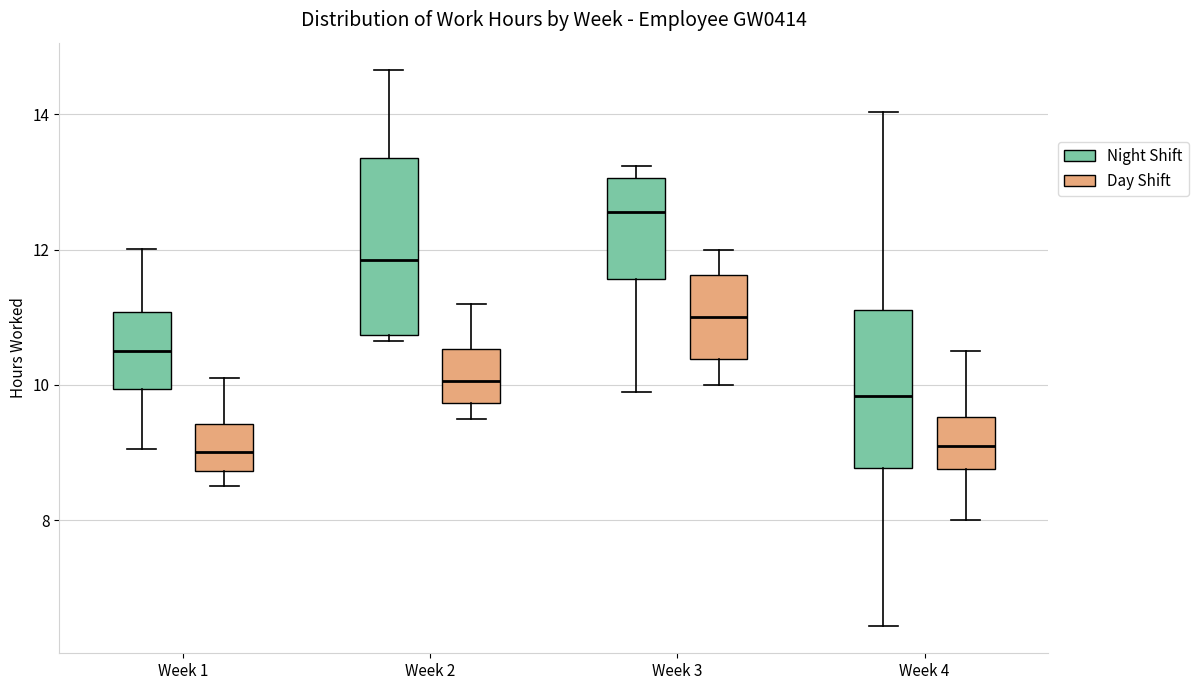

Reading left to right, transcribe this box plot: for each box, give where its median line is, the range the box spans, and where its two whiskers end, as read against the y-axis. The values are not printed on the chart, so give them approximately, as read against the axis.

Week 1 (Night Shift): median 10.6, box 10.0 to 11.0, whiskers 9.0 to 12.0
Week 1 (Day Shift): median 9.0, box 8.8 to 9.4, whiskers 8.6 to 10.2
Week 2 (Night Shift): median 11.8, box 10.8 to 13.4, whiskers 10.6 to 14.6
Week 2 (Day Shift): median 10.0, box 9.8 to 10.6, whiskers 9.6 to 11.2
Week 3 (Night Shift): median 12.6, box 11.6 to 13.0, whiskers 10.0 to 13.2
Week 3 (Day Shift): median 11.0, box 10.4 to 11.6, whiskers 10.0 to 12.0
Week 4 (Night Shift): median 9.8, box 8.8 to 11.2, whiskers 6.4 to 14.0
Week 4 (Day Shift): median 9.2, box 8.8 to 9.6, whiskers 8.0 to 10.6